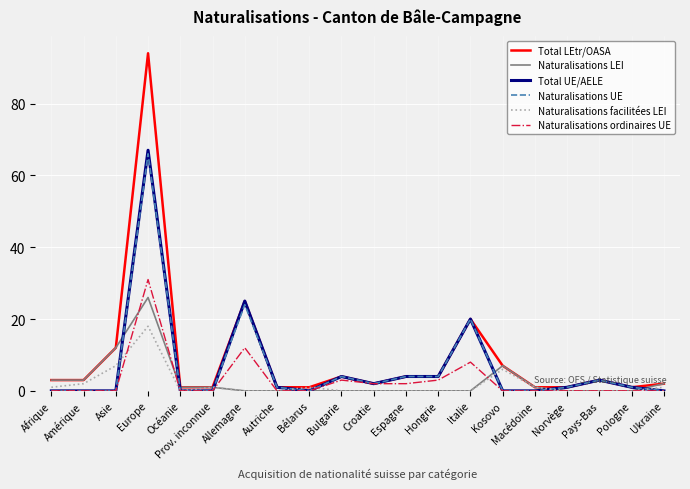

Does the chart have visible grid lines?

Yes